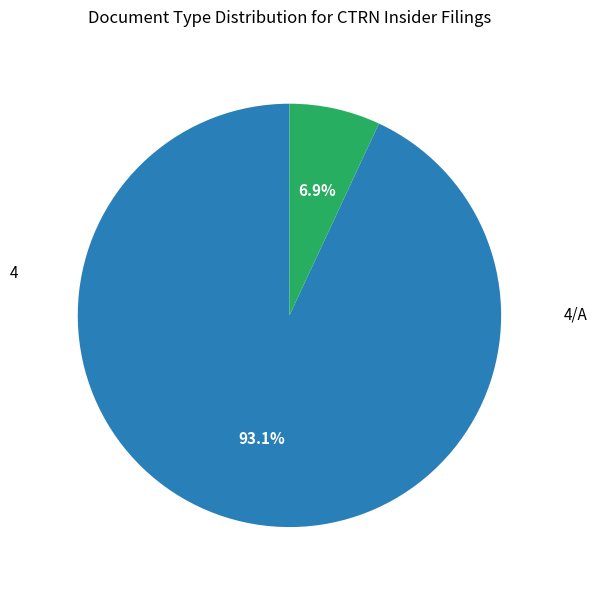

Does any single category account for the majority?

Yes